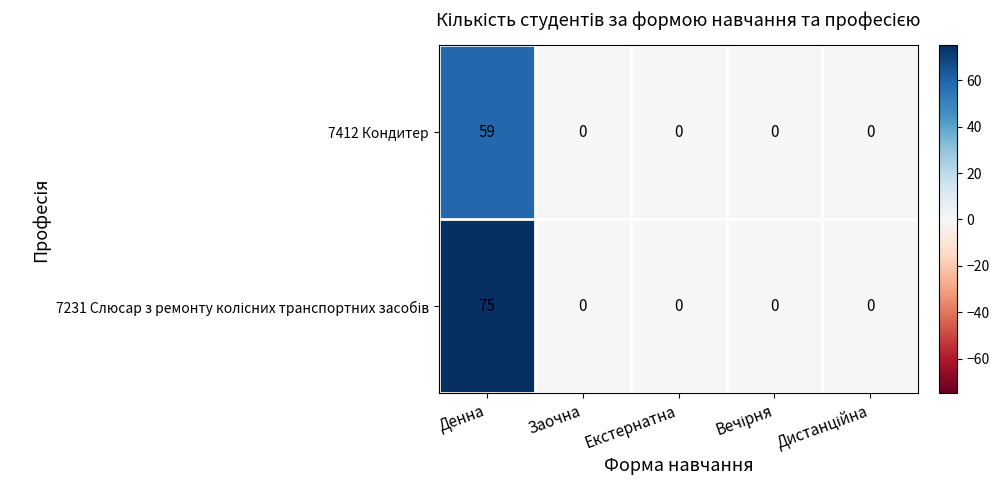

How many categories are shown in the chart?

5